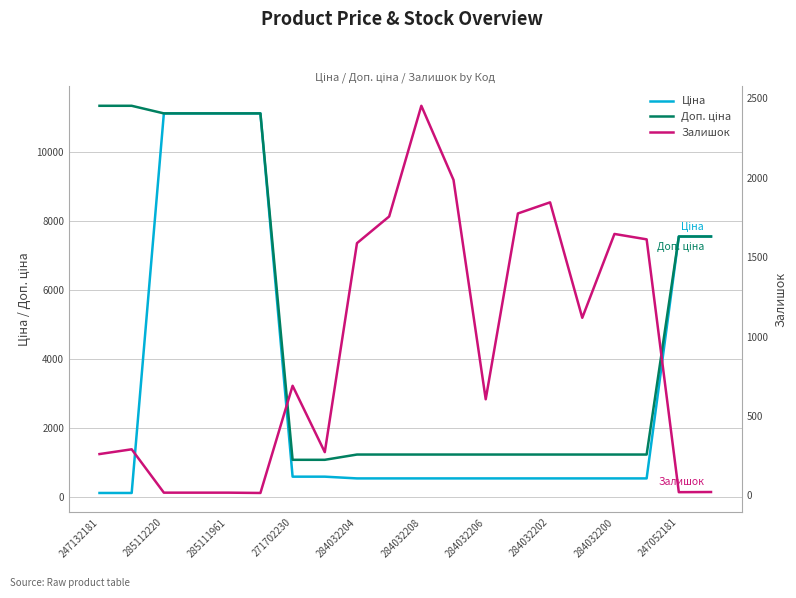

What value does the Залишок series have at 271702230?

17.0